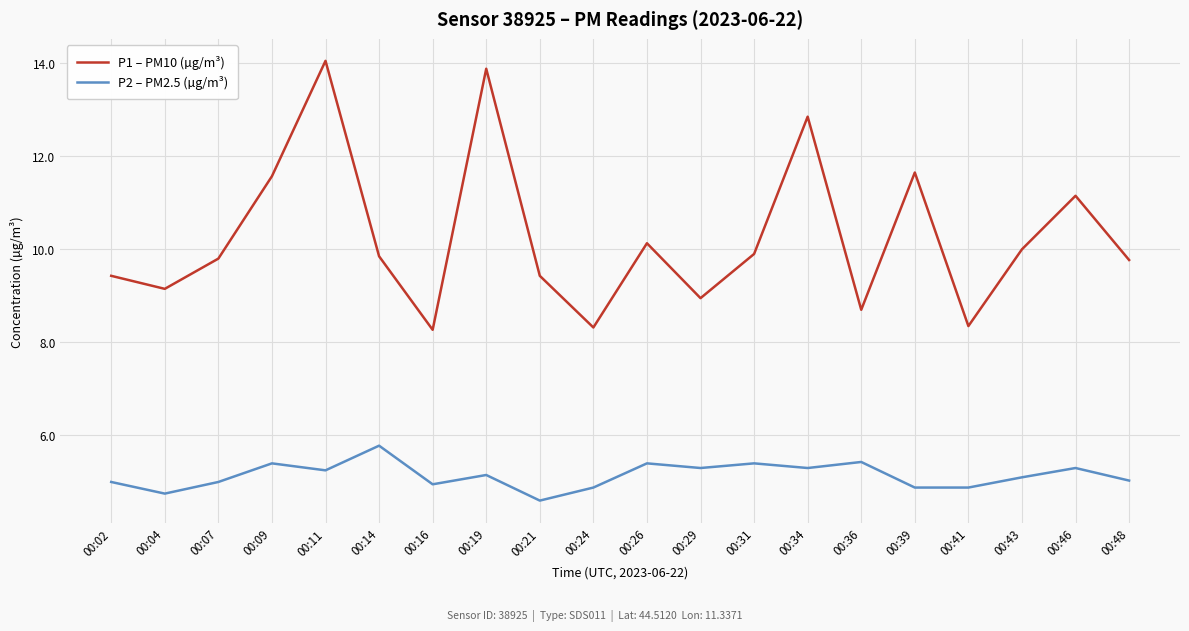

What is the difference between the maximum and minimum values in the P2 – PM2.5 (µg/m³) series?

1.2